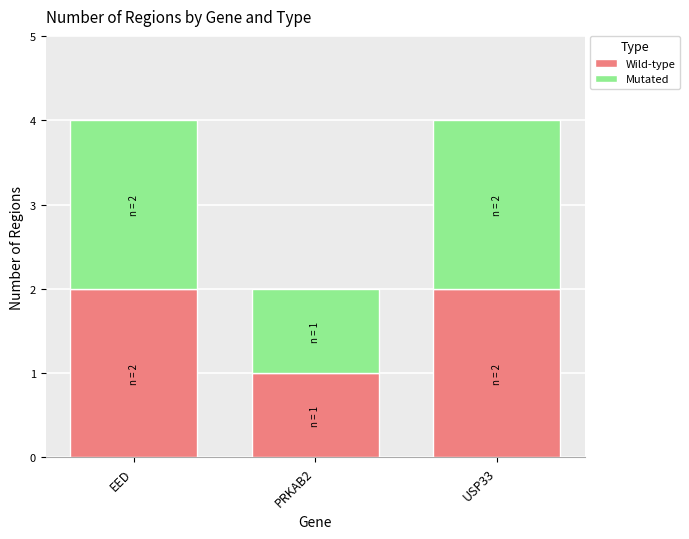

Is it true that Wild-type equals 1 at PRKAB2?

True